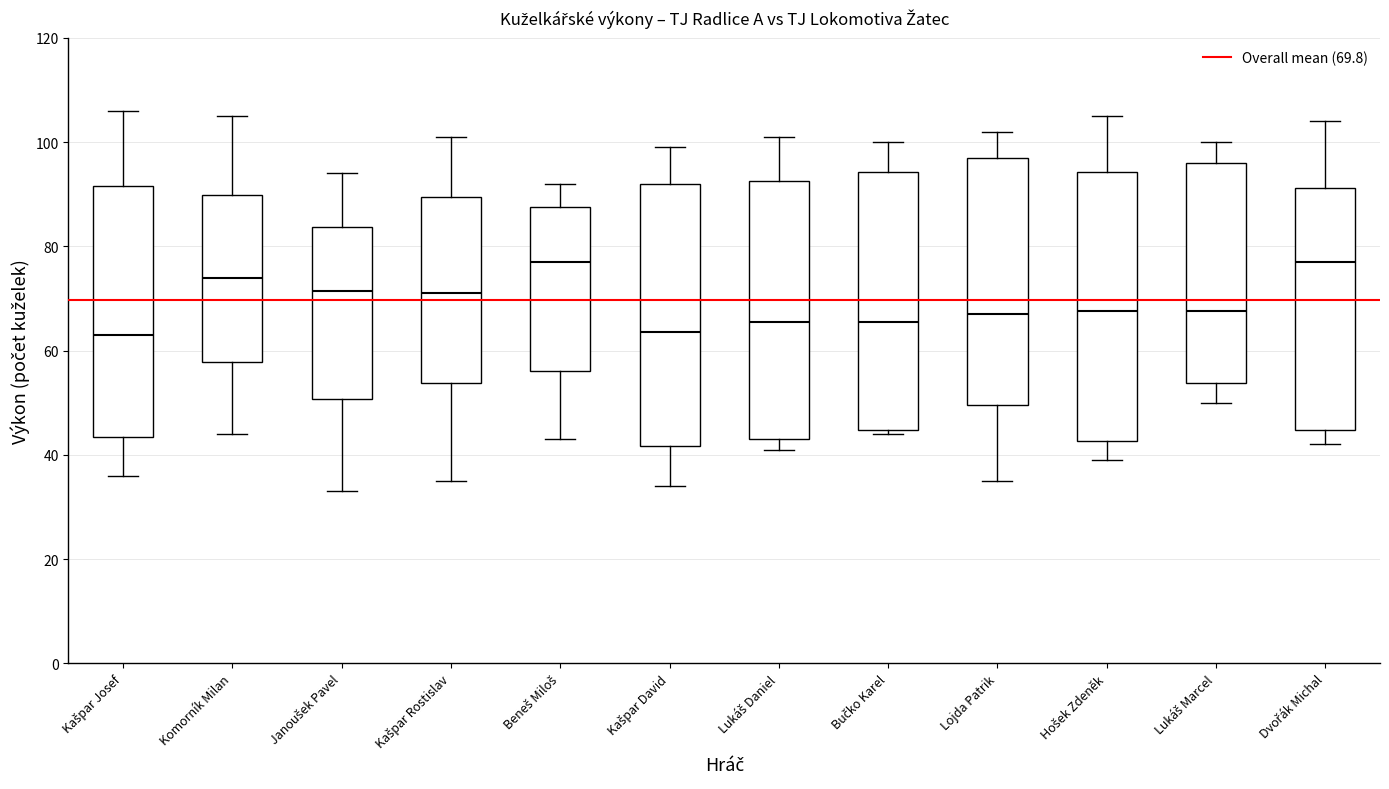

Where does the median line of the box for Hošek Zdeněk sit on the y-axis? The values are not printed on the chart, so give them approximately, as read against the axis.

68